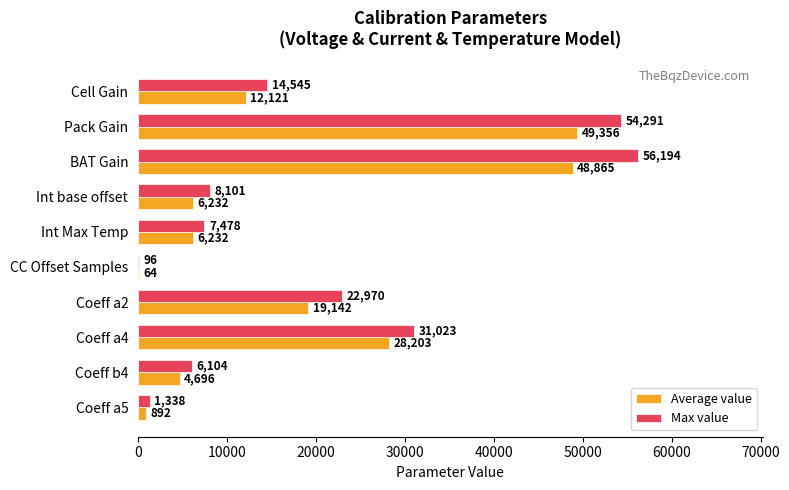

What is the average value of the Max value series?

20214.4